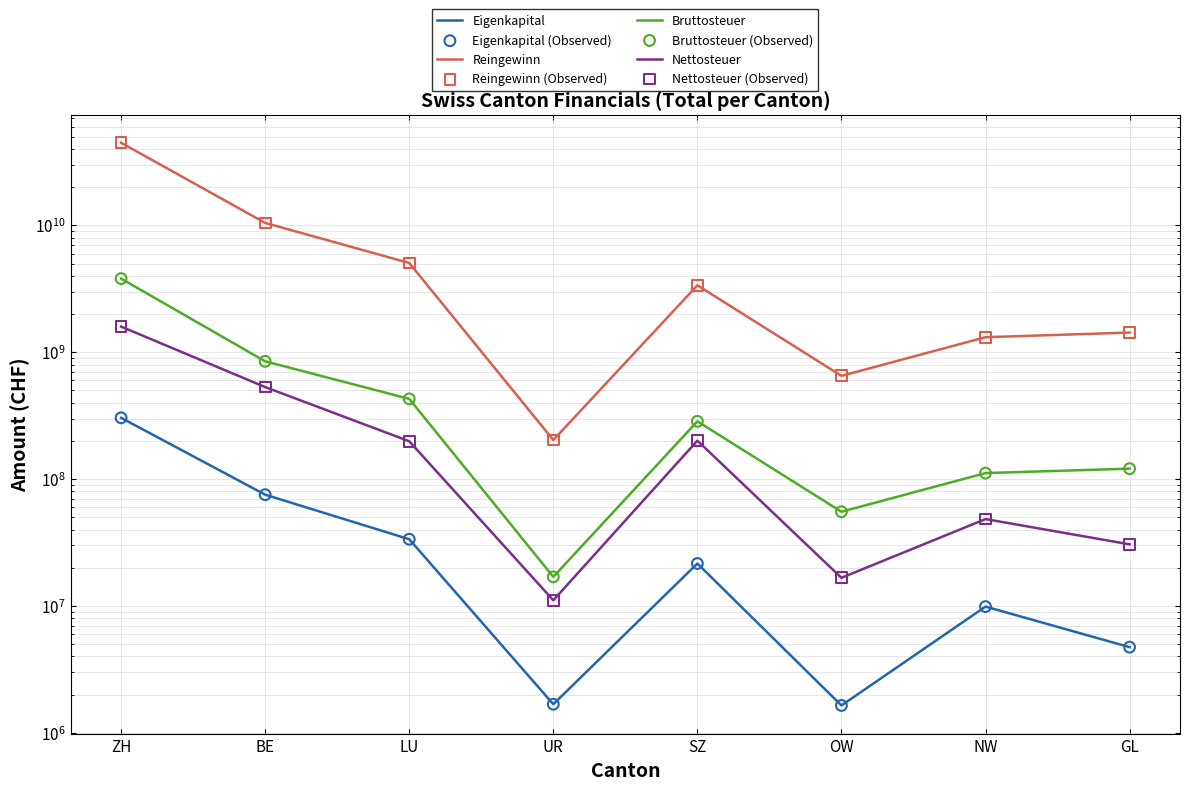

What is the total value across all series at GL?

1586469015